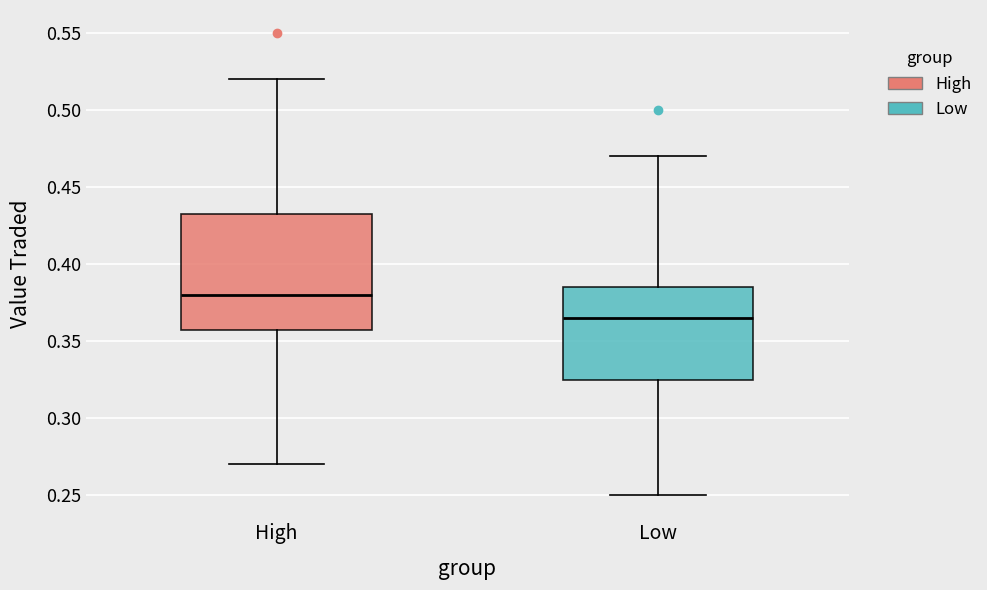

Where does the median line of the box for High sit on the y-axis? The values are not printed on the chart, so give them approximately, as read against the axis.

0.380